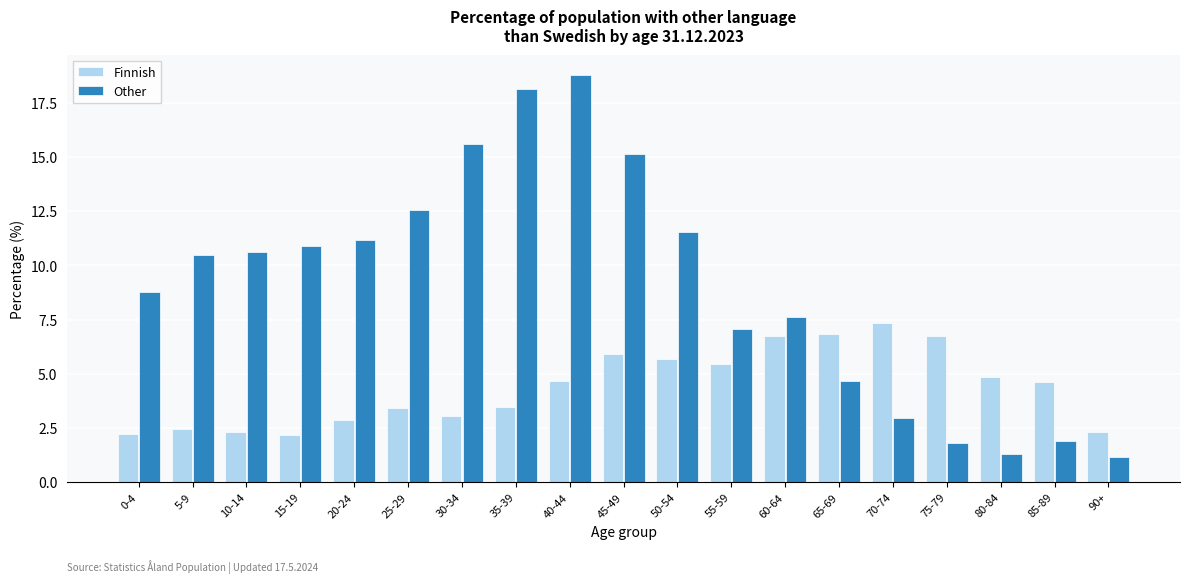

Where does the Other series first go above 10?

5-9